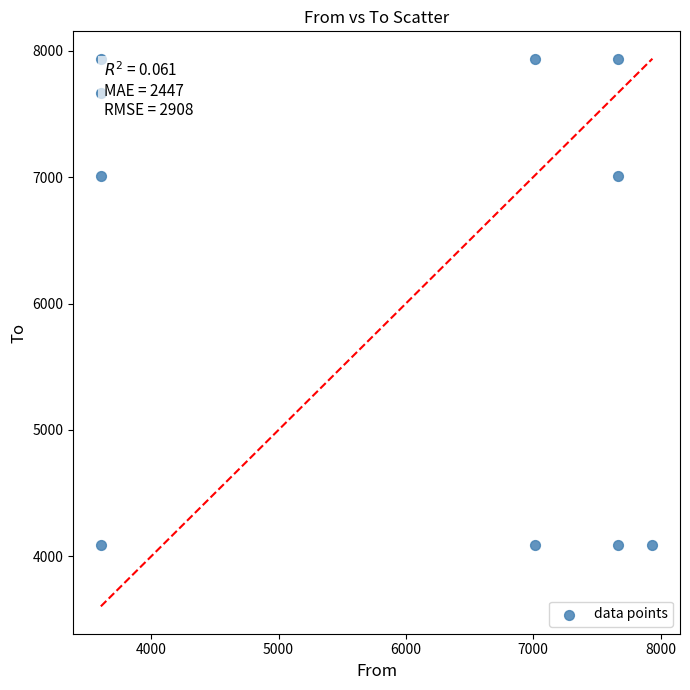

What is the average X value?

5937